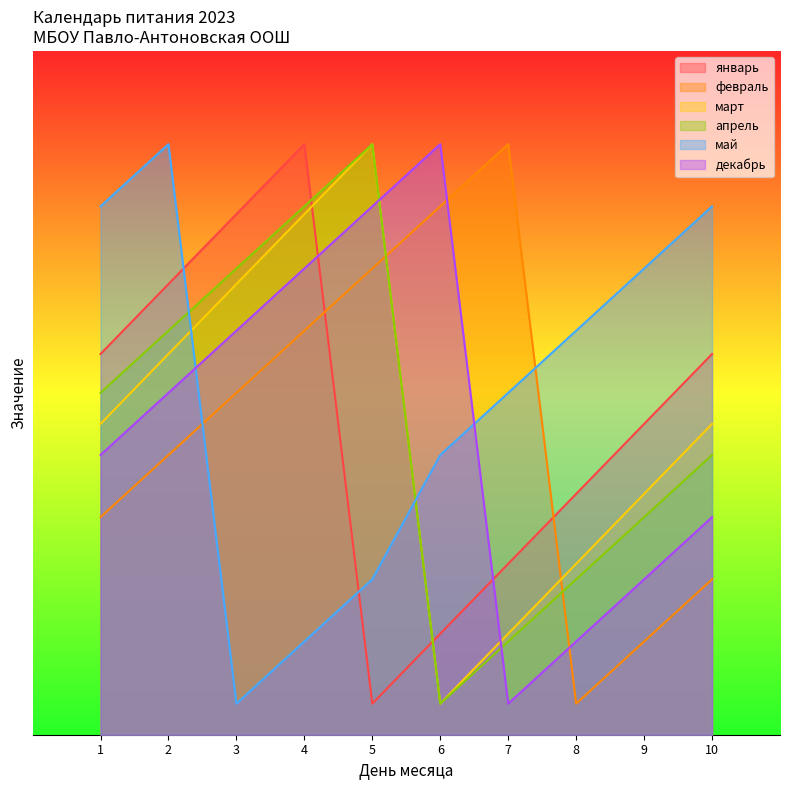

Reading left to right, transcribe all the data shown in this chart.

январь: 1=6.1	2=7.2	3=8.4	4=9.5	5=0.5	6=1.6	7=2.7	8=3.9	9=5.0	10=6.1
февраль: 1=3.5	2=4.5	3=5.5	4=6.5	5=7.5	6=8.5	7=9.5	8=0.5	9=1.5	10=2.5
март: 1=5.0	2=6.1	3=7.2	4=8.4	5=9.5	6=0.5	7=1.6	8=2.7	9=3.9	10=5.0
апрель: 1=5.5	2=6.5	3=7.5	4=8.5	5=9.5	6=0.5	7=1.5	8=2.5	9=3.5	10=4.5
май: 1=8.5	2=9.5	3=0.5	4=1.5	5=2.5	6=4.5	7=5.5	8=6.5	9=7.5	10=8.5
декабрь: 1=4.5	2=5.5	3=6.5	4=7.5	5=8.5	6=9.5	7=0.5	8=1.5	9=2.5	10=3.5